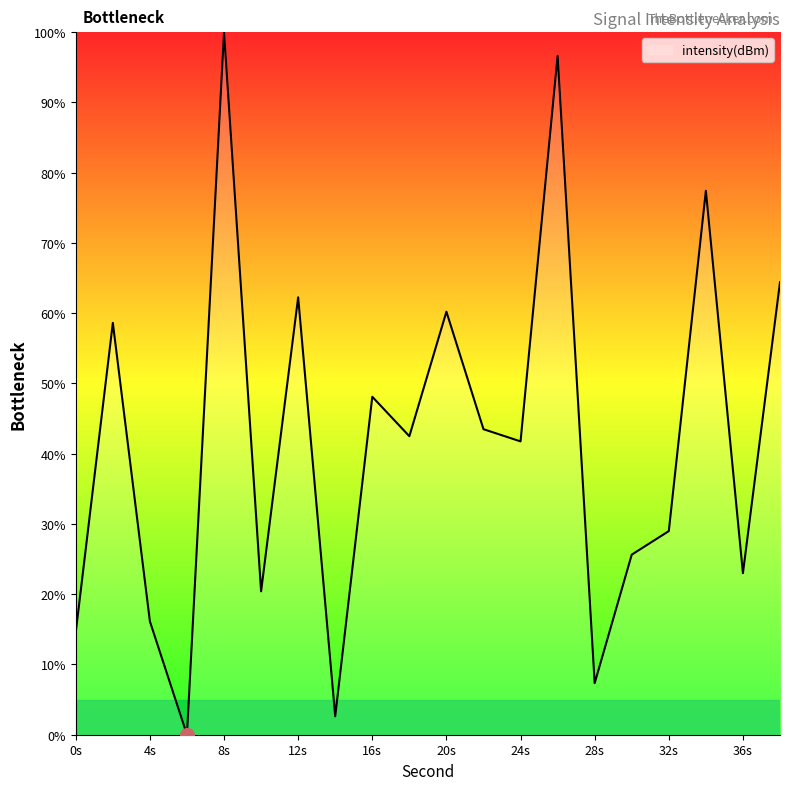

What is the difference between the maximum and minimum values?

100.0